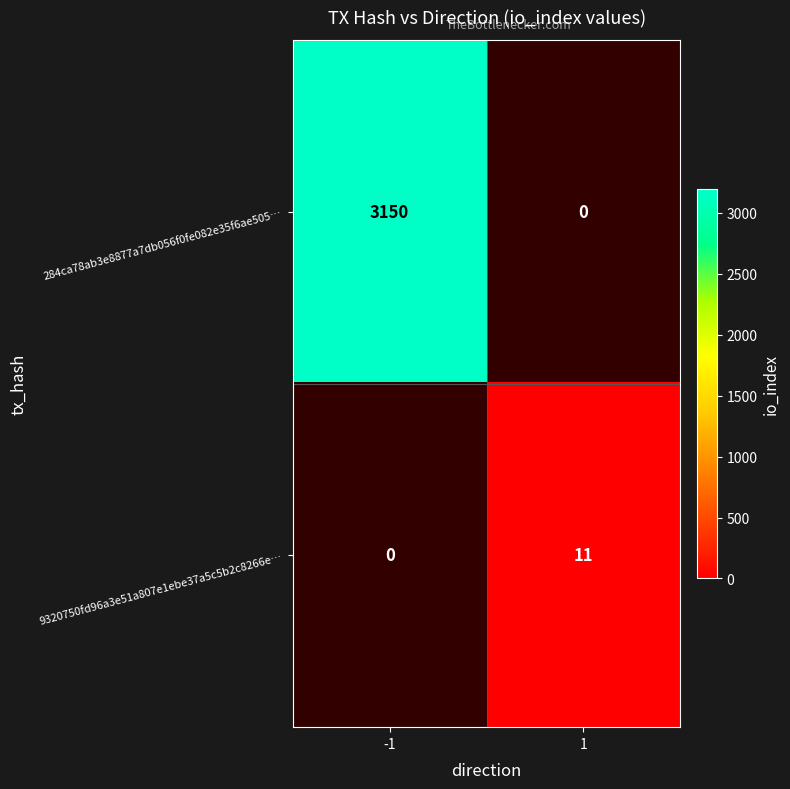

How many series are shown in this chart?

2